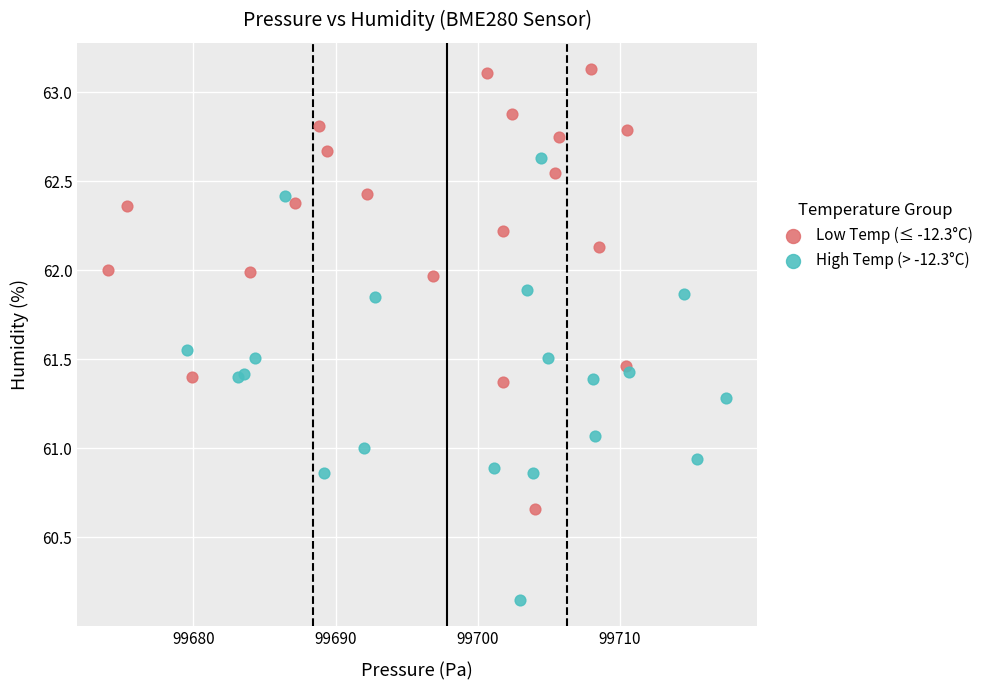

What are all the series names shown in the legend?

Low Temp (≤ -12.3°C), High Temp (> -12.3°C)